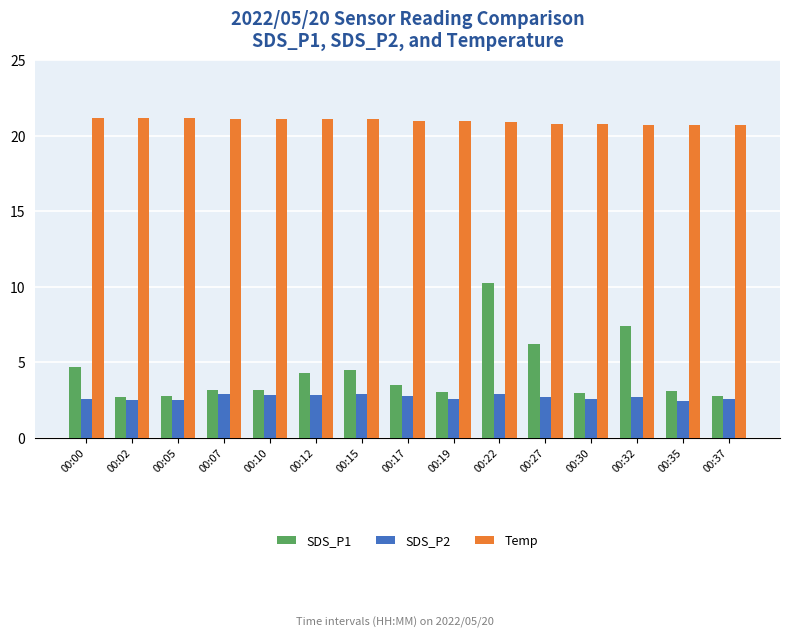

At which label does Temp first exceed 21?

00:00